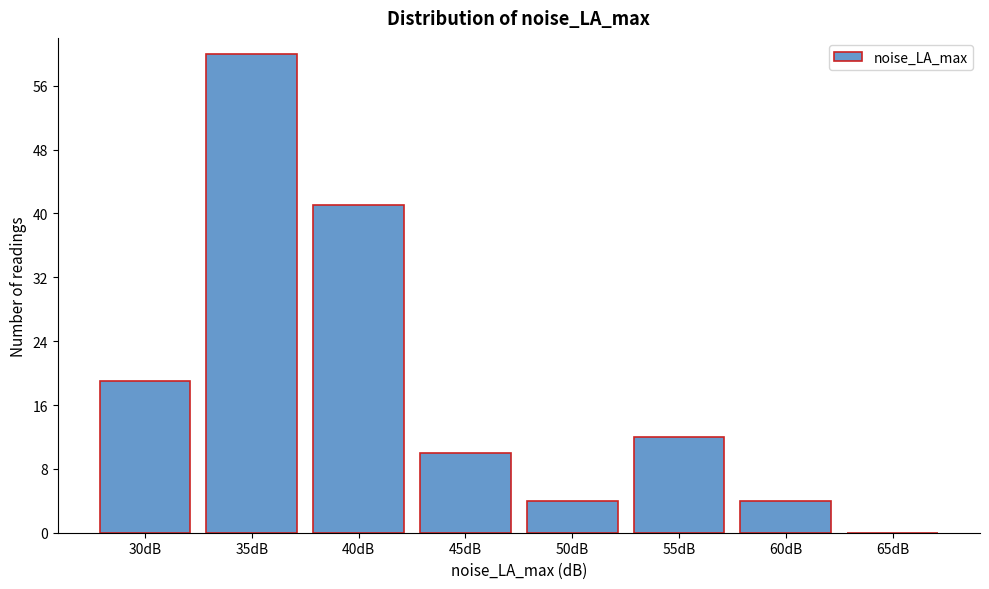

Reading left to right, extract all data points from this chart.

30dB=19	35dB=60	40dB=41	45dB=10	50dB=4	55dB=12	60dB=4	65dB=0